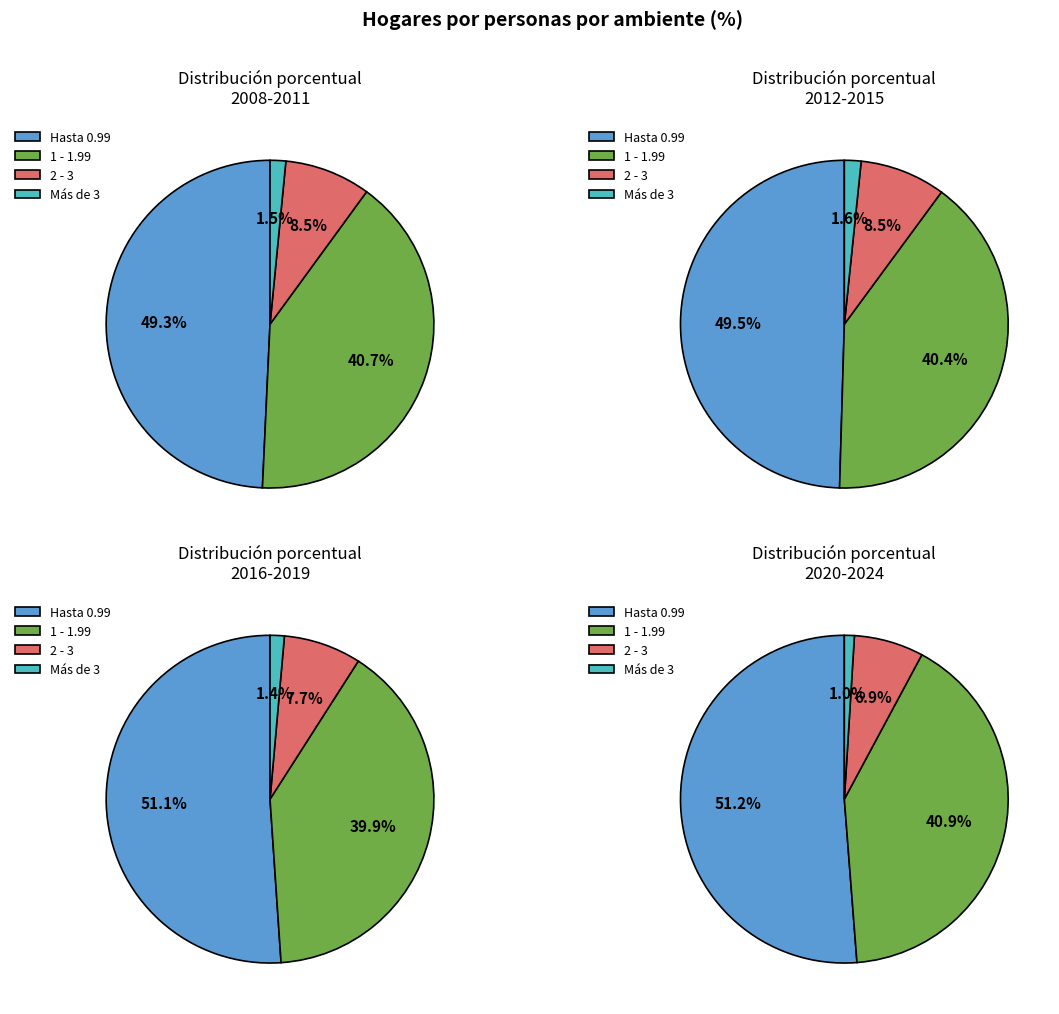

What is the smallest slice in the pie chart?

2020